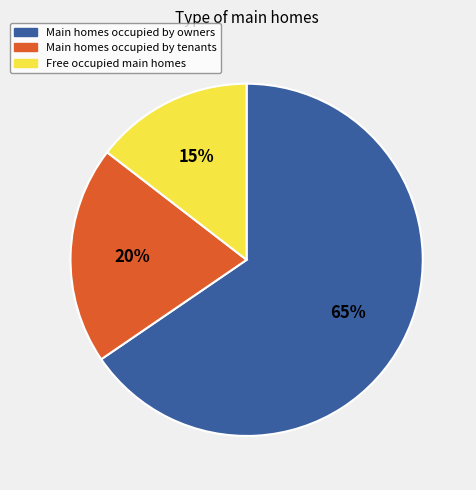

To the nearest percent, what is the average slice percentage?

33%